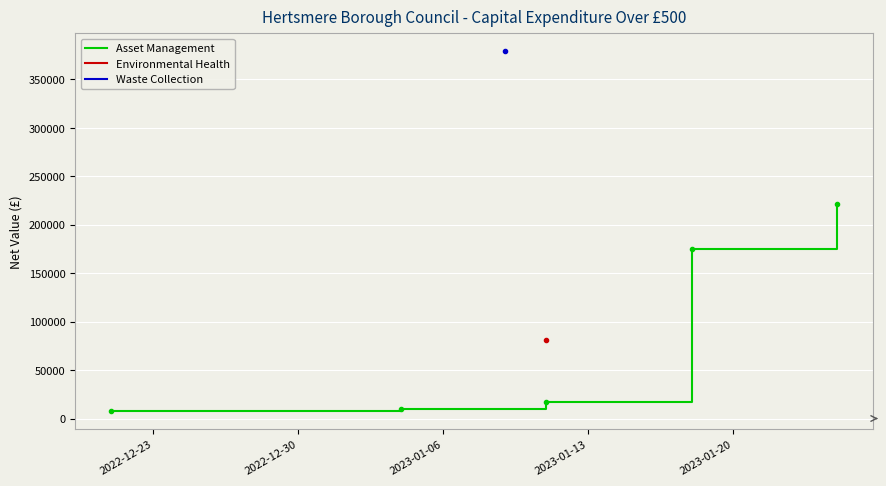

The value at 2022-12-23 is 7797.5. True or false?

True